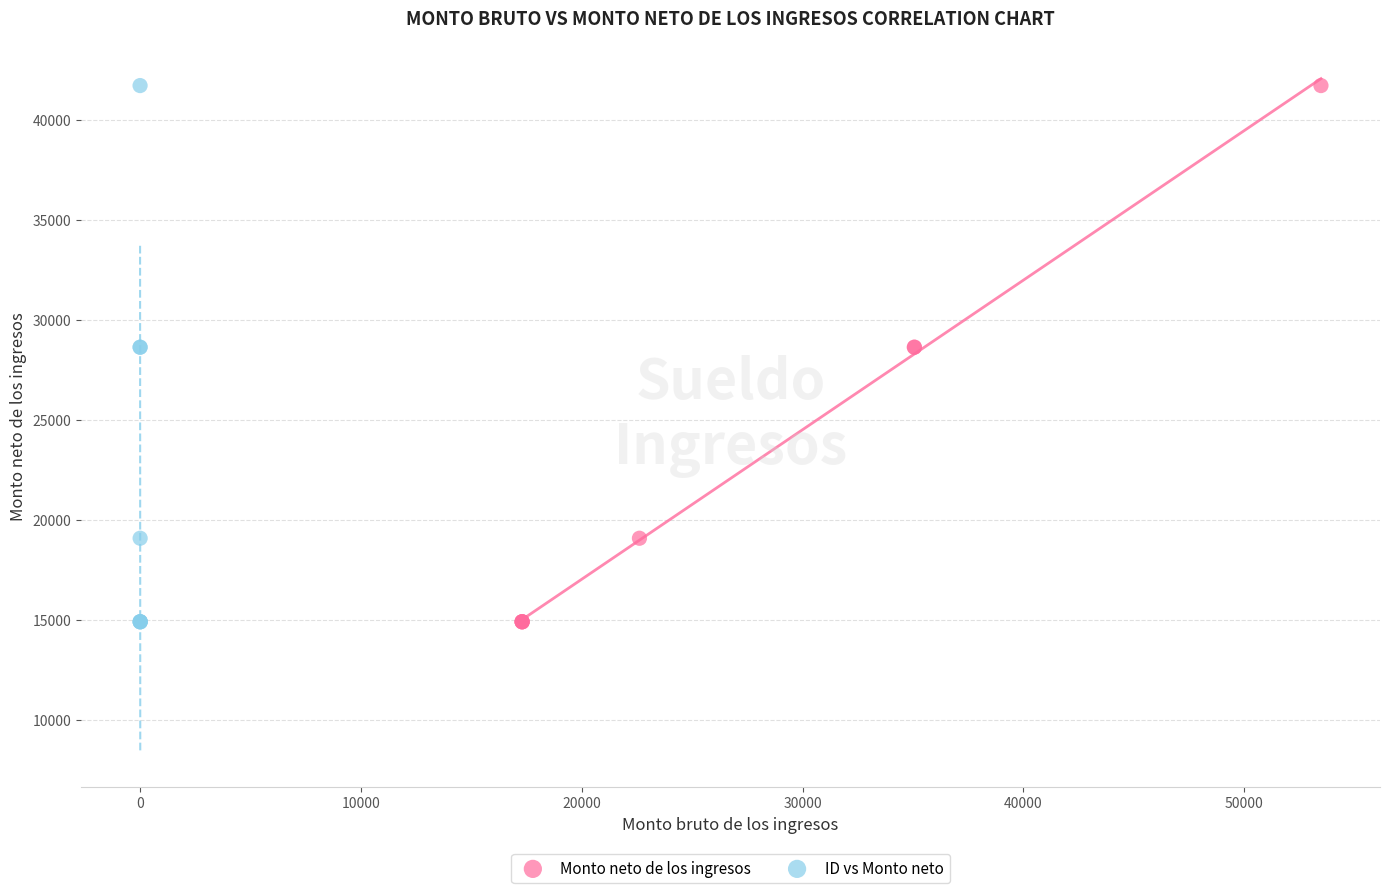

What are all the series names shown in the legend?

Monto neto de los ingresos, ID vs Monto neto